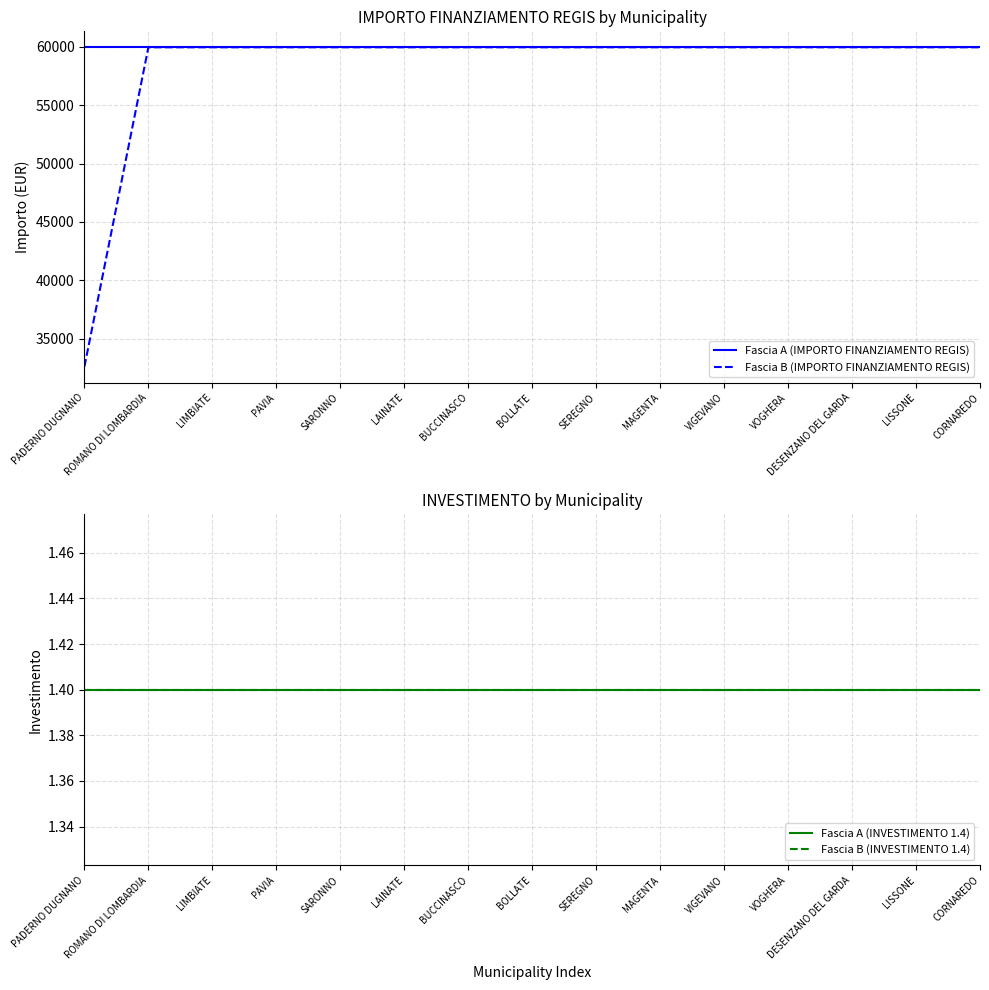

What is the smallest value displayed?

1.4